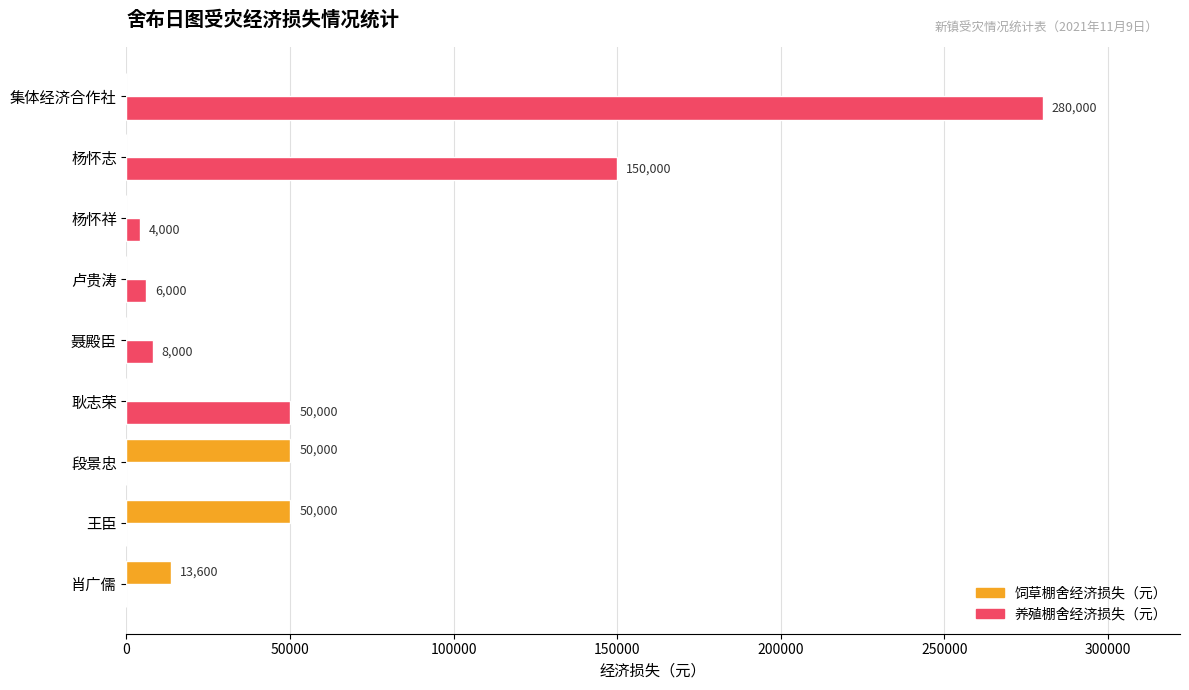

At which category is the sum across all series the highest?

集体经济合作社